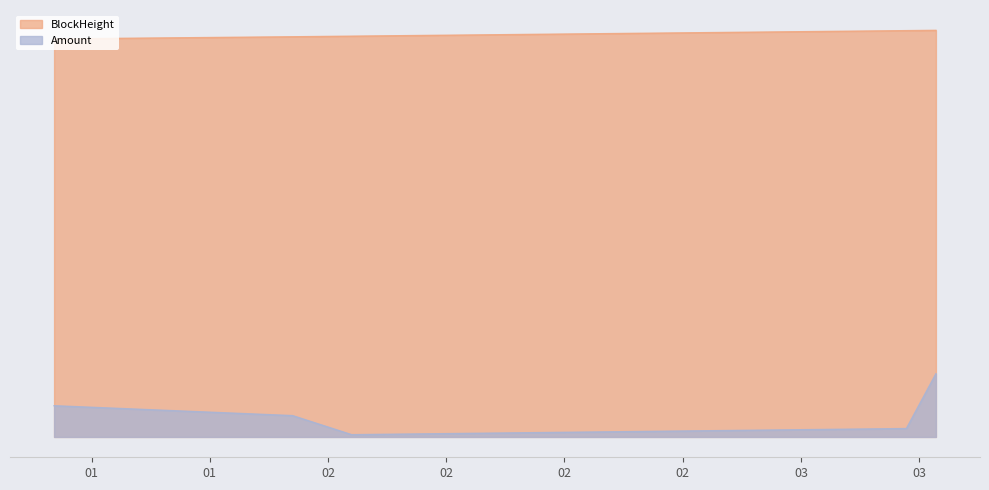

Does the chart display data point markers on the line(s)?

No